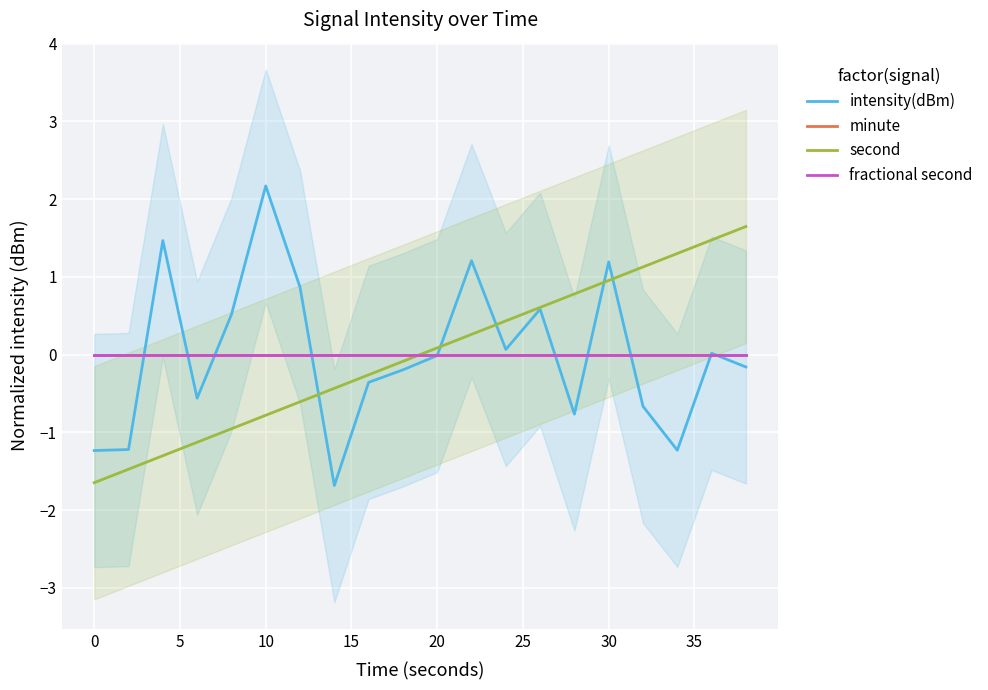

What is the difference between the maximum and minimum values in the second series?

3.3